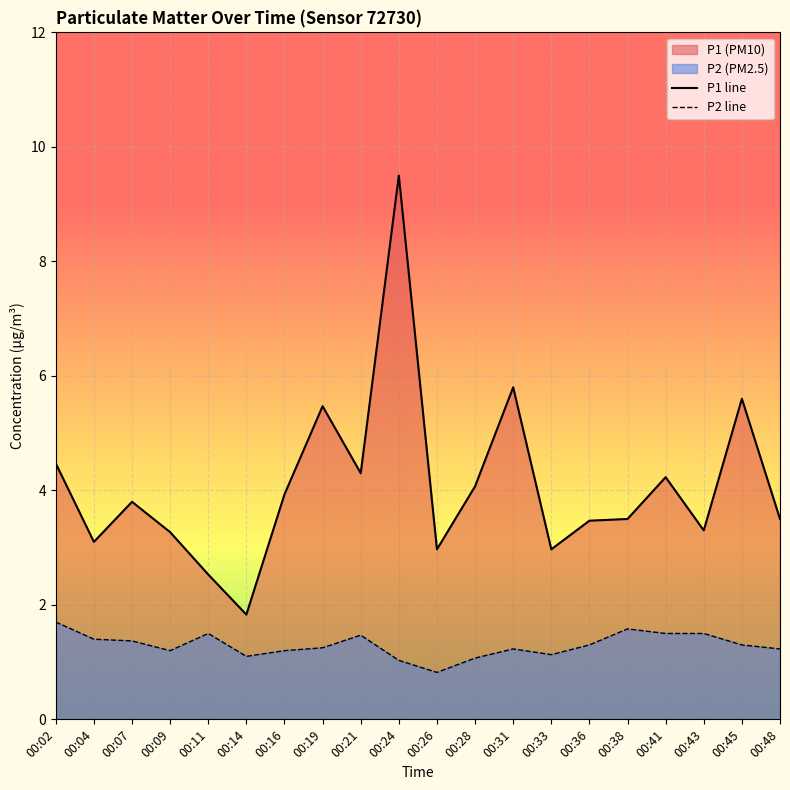

What is the minimum value for P2 line?

0.8